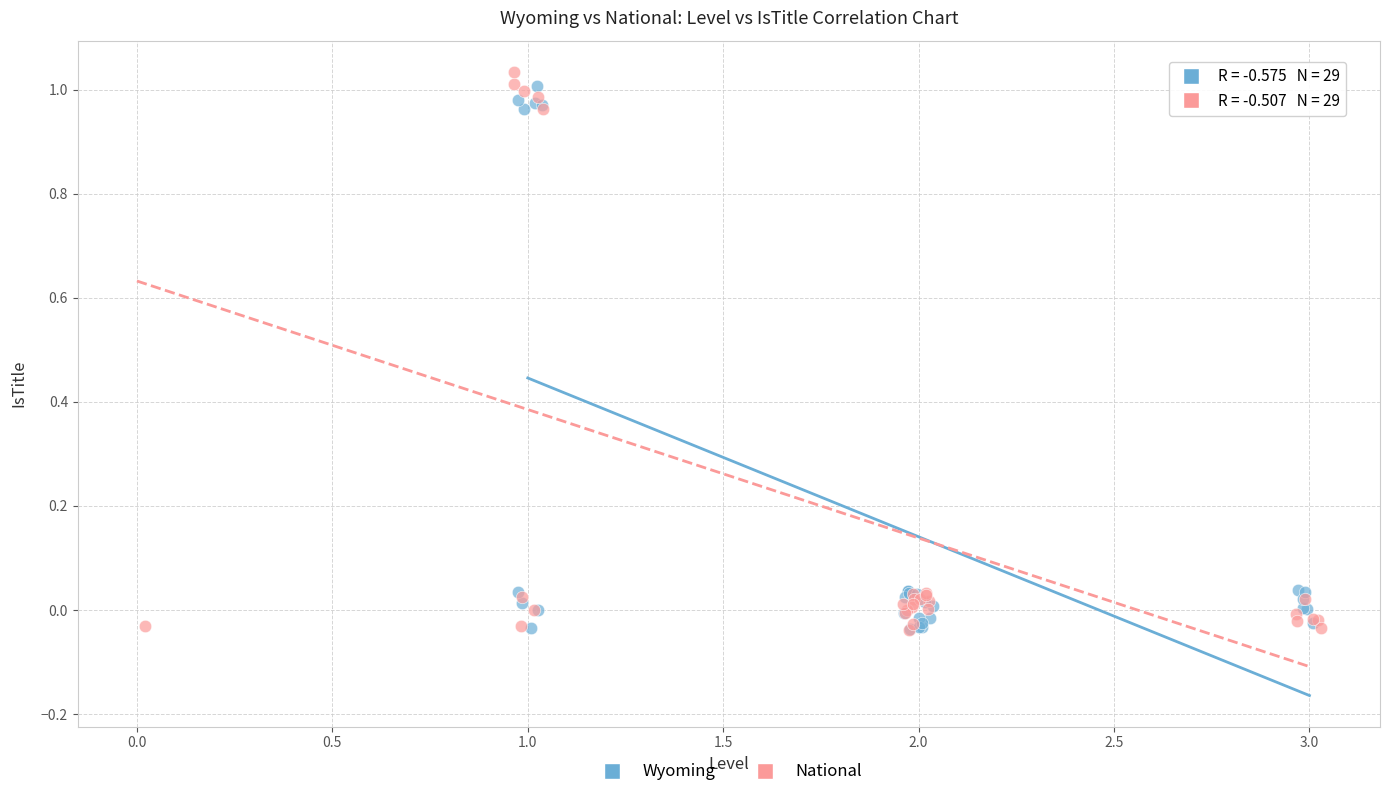

Which series has the widest spread of Y values?

National